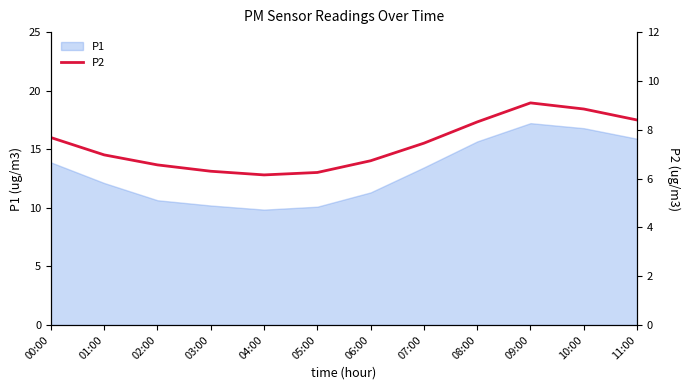

At which label does P1 first exceed 13?

00:00